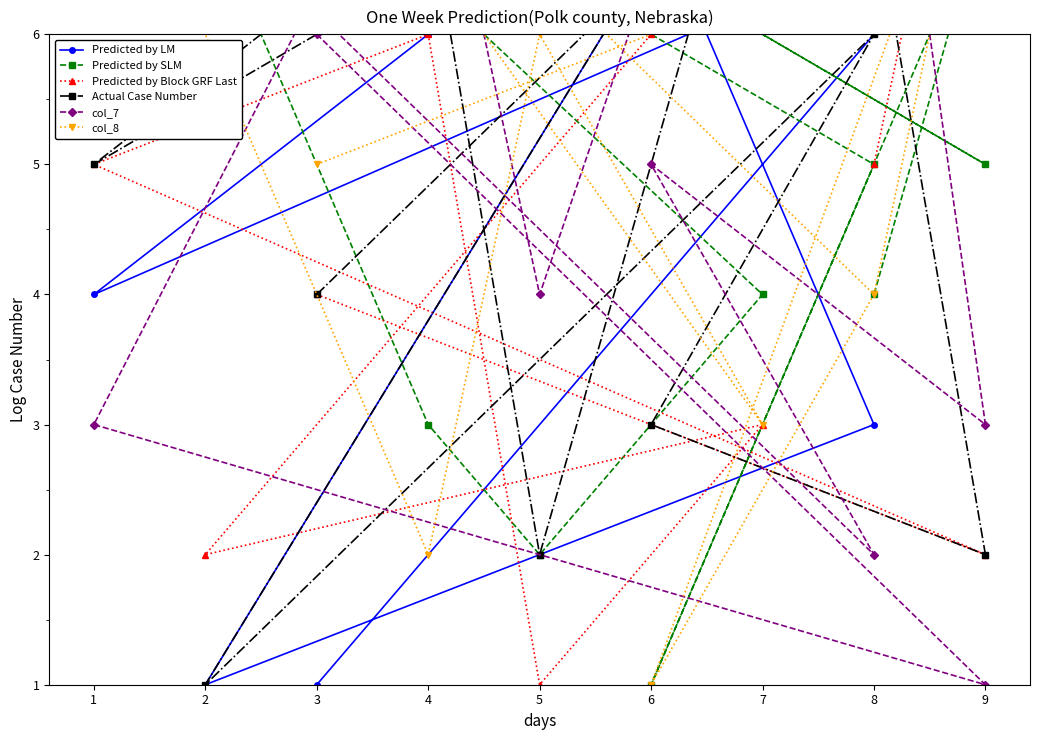

The value of col_7 at 6 is 8. True or false?

False